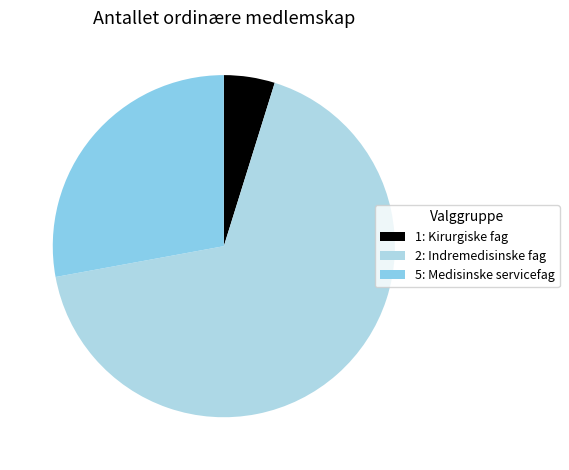

Which slice is the smallest?

1: Kirurgiske fag